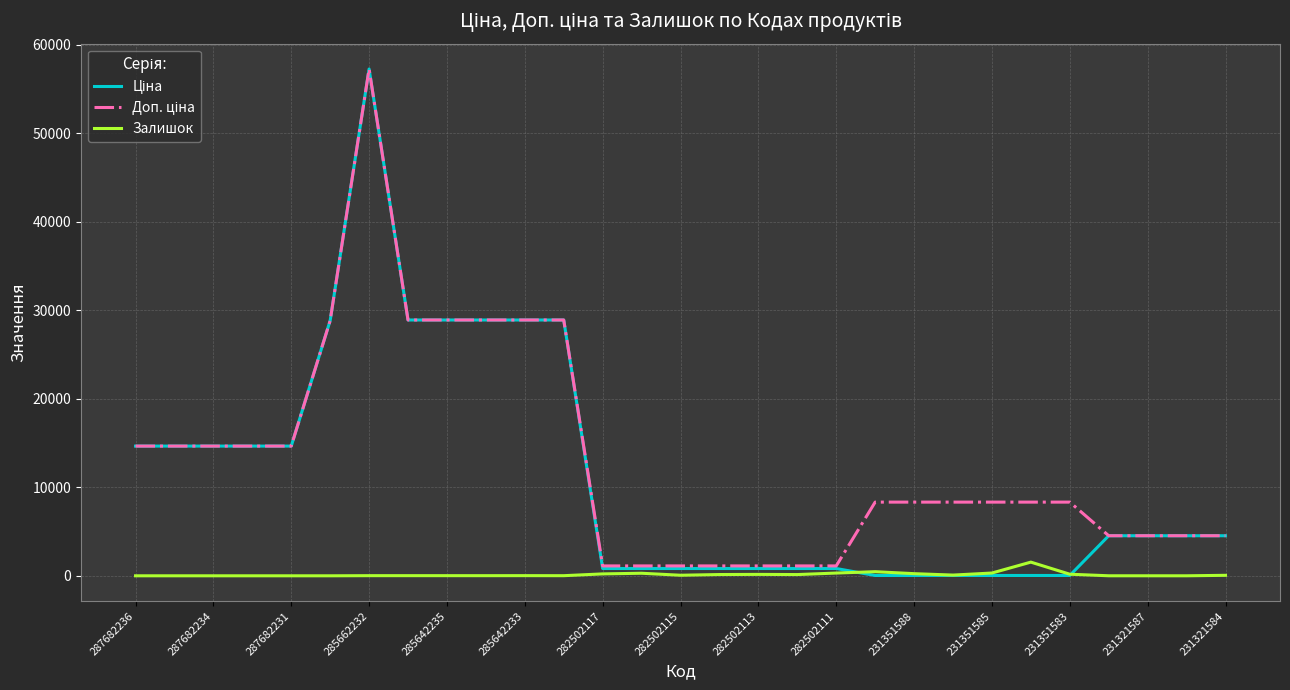

What is the maximum value shown in the chart?

57235.5